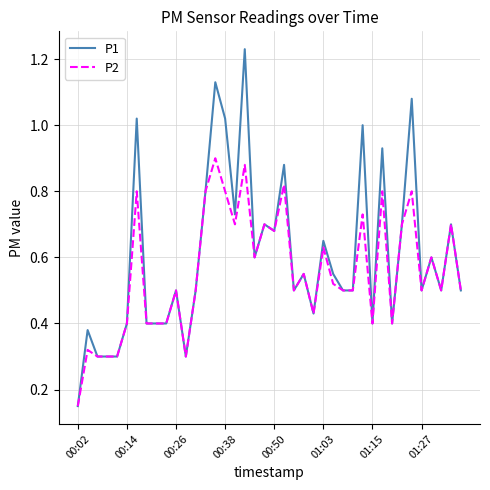

Rank the series by their maximum value, from lowest to highest.

P2, P1